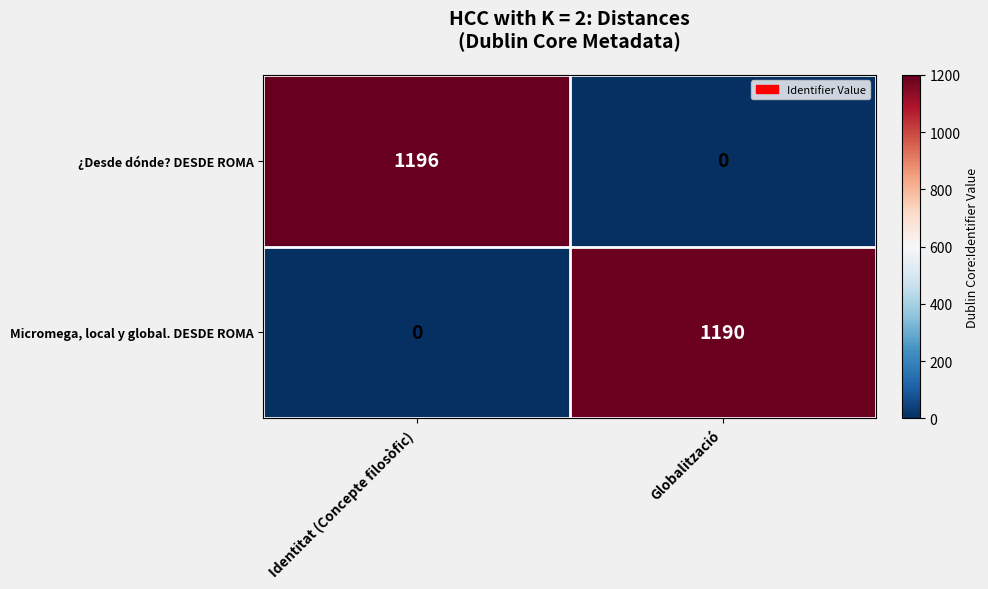

Which series has the largest total across all categories?

¿Desde dónde? DESDE ROMA